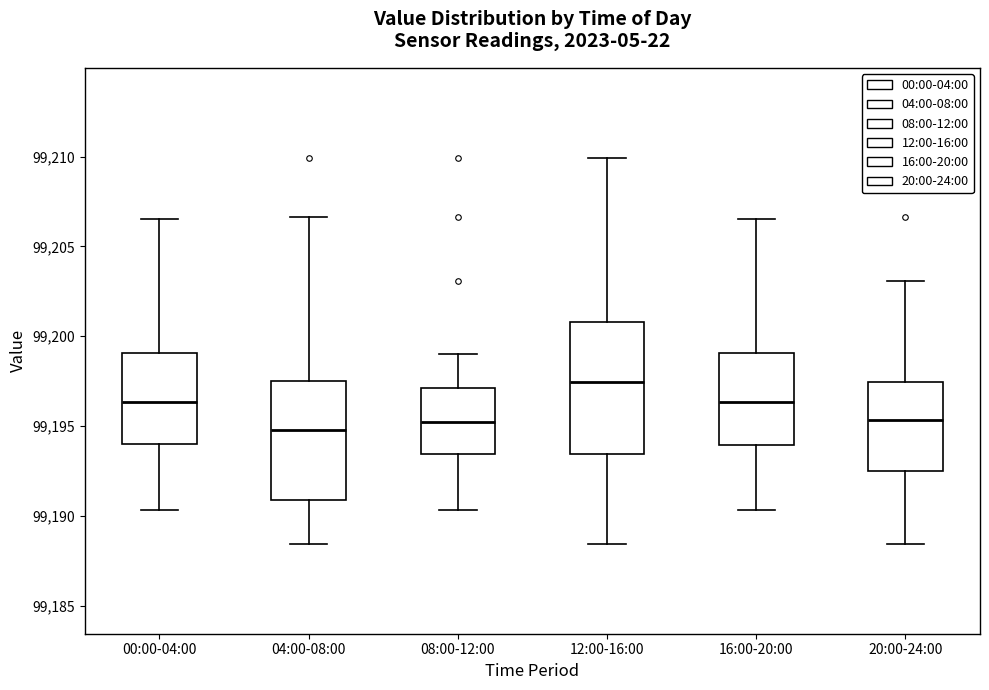

Reading left to right, read every box against the y-axis: the position of its median line, the range the box covers, and the ends of its whiskers. The values are not printed on the chart, so give them approximately, as read against the axis.

00:00-04:00: median 99196.5, box 99194.0 to 99199.0, whiskers 99190.5 to 99206.5
04:00-08:00: median 99195.0, box 99191.0 to 99197.5, whiskers 99188.5 to 99206.5
08:00-12:00: median 99195.0, box 99193.5 to 99197.0, whiskers 99190.5 to 99199.0
12:00-16:00: median 99197.5, box 99193.5 to 99201.0, whiskers 99188.5 to 99210.0
16:00-20:00: median 99196.5, box 99194.0 to 99199.0, whiskers 99190.5 to 99206.5
20:00-24:00: median 99195.5, box 99192.5 to 99197.5, whiskers 99188.5 to 99203.0